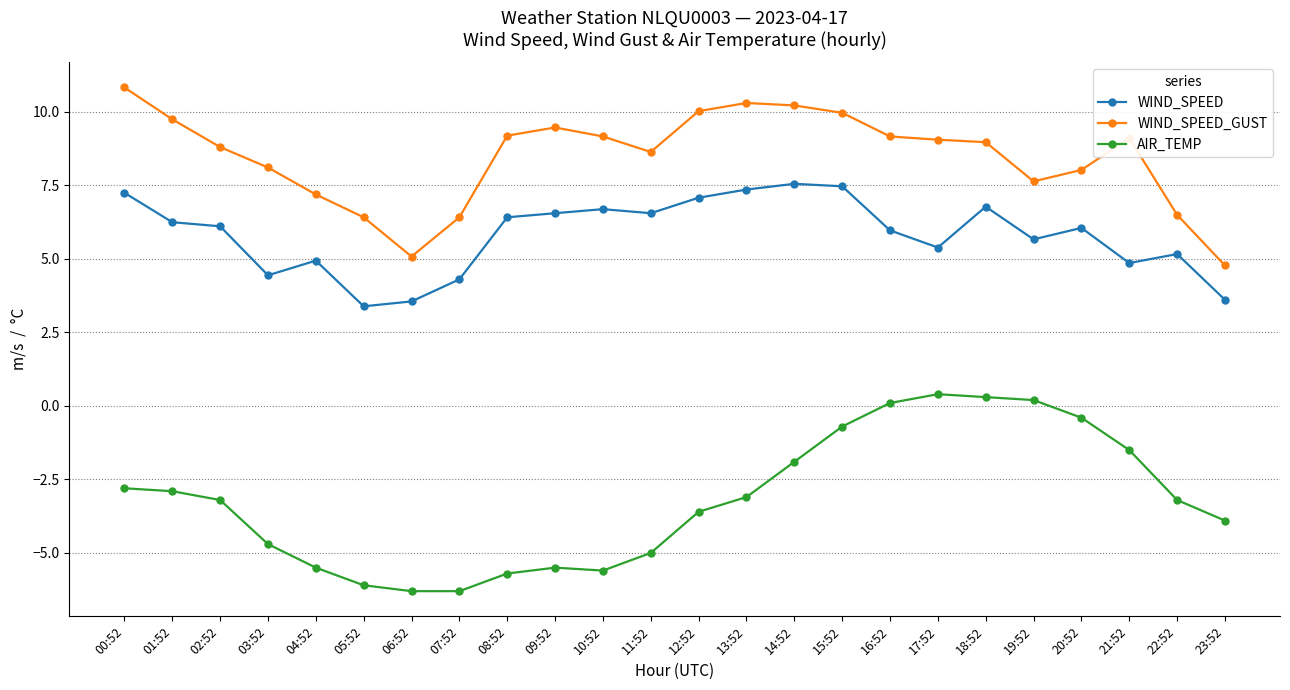

Which category has the lowest value in the WIND_SPEED series?

05:52